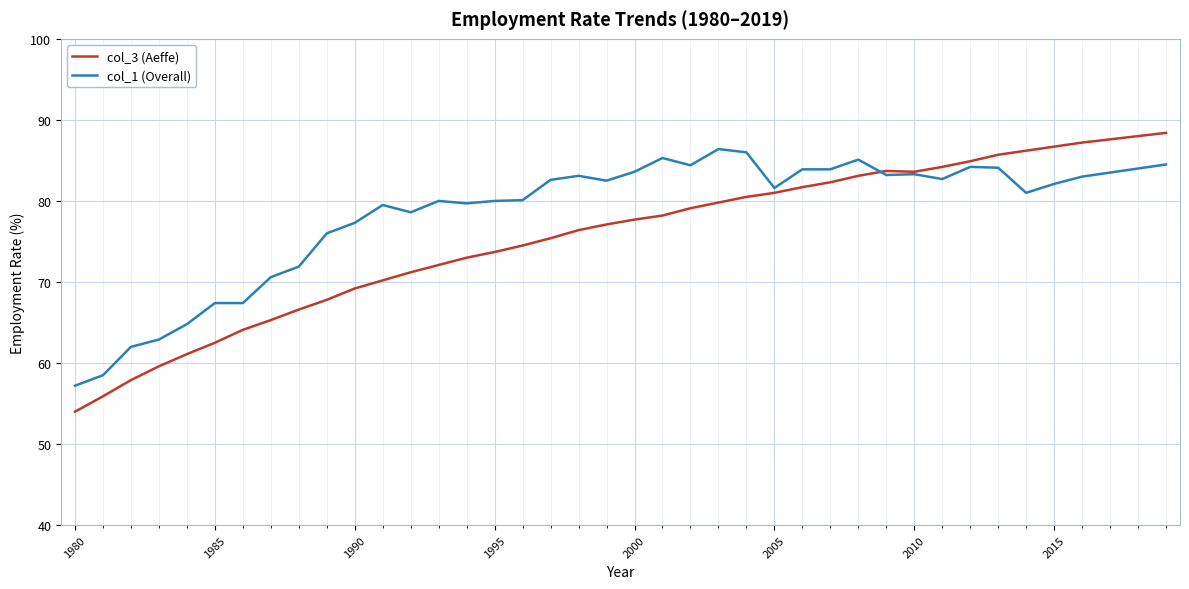

List the series in order of their overall mean, lowest first.

col_3 (Aeffe), col_1 (Overall)